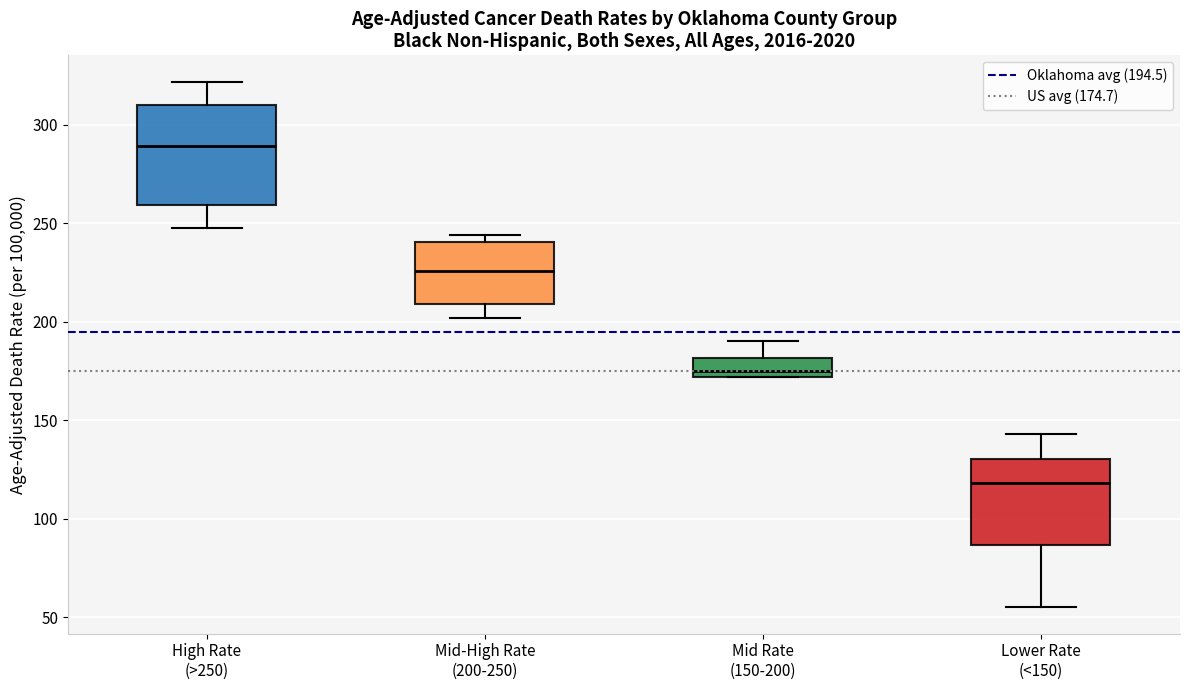

Which box's median line is the lowest?

Lower Rate (<150)